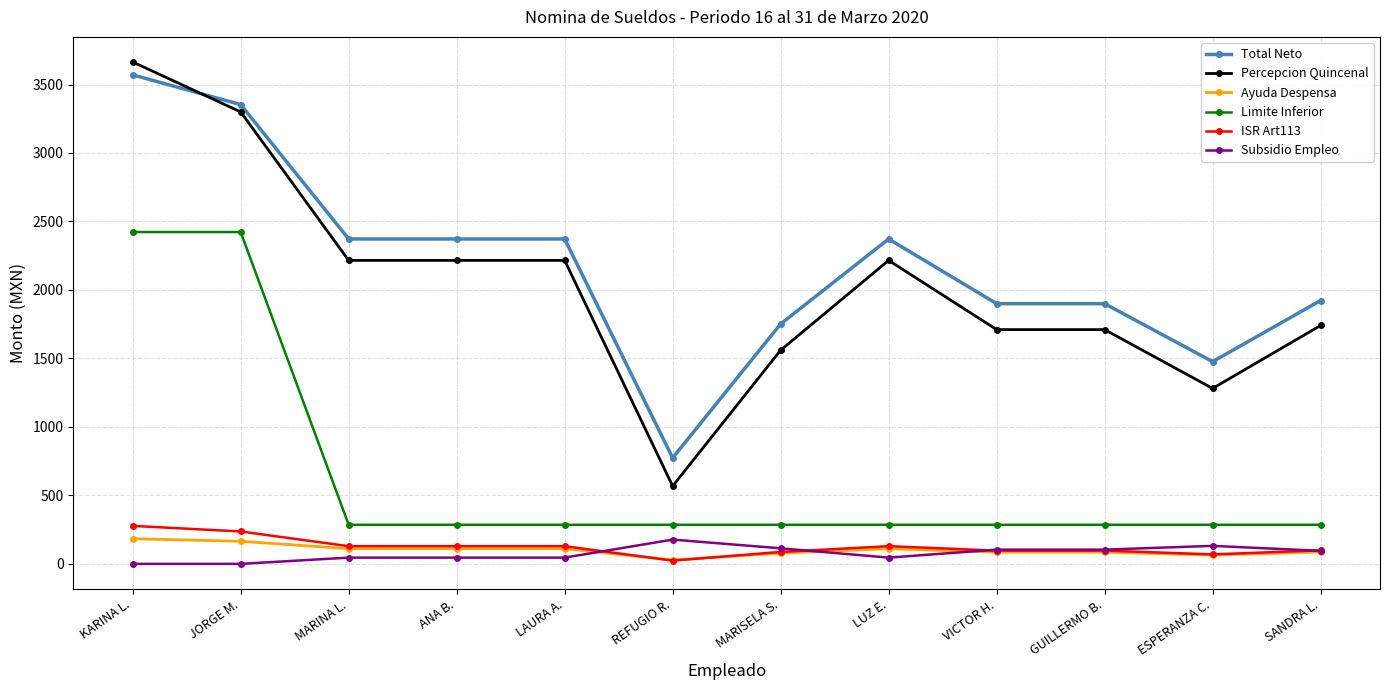

What is the sum of all Ayuda Despensa values?

1219.9